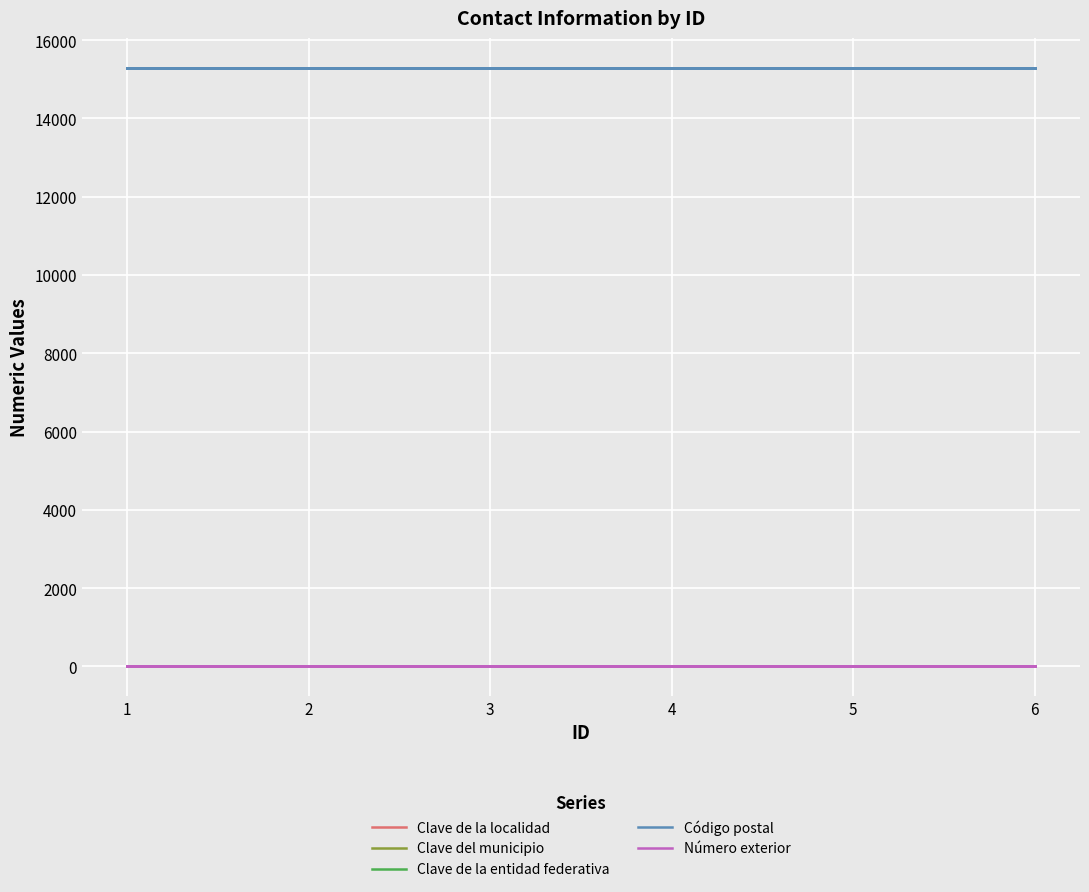

Rank the series by their maximum value, from lowest to highest.

Clave de la entidad federativa, Clave de la localidad, Clave del municipio, Número exterior, Código postal